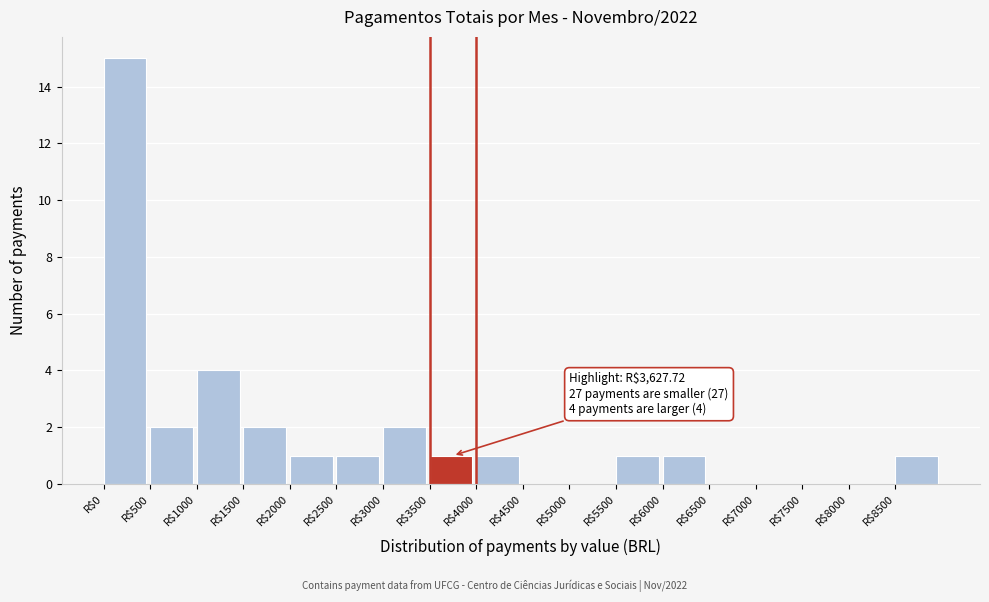

Which range on the x-axis has the tallest bar?

0 to 500